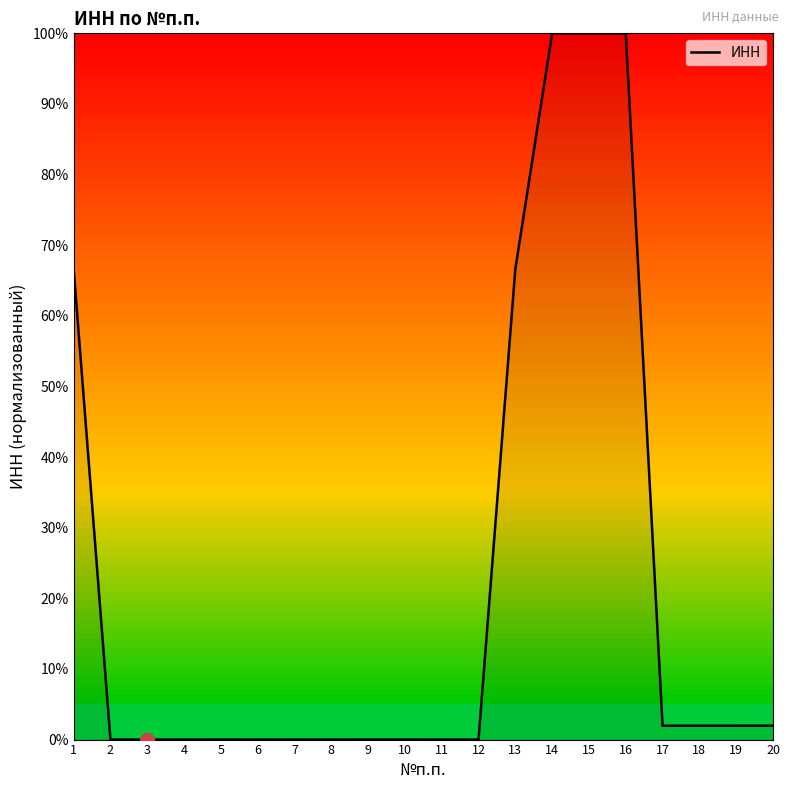

What is the difference between the second highest and minimum values?

100.0